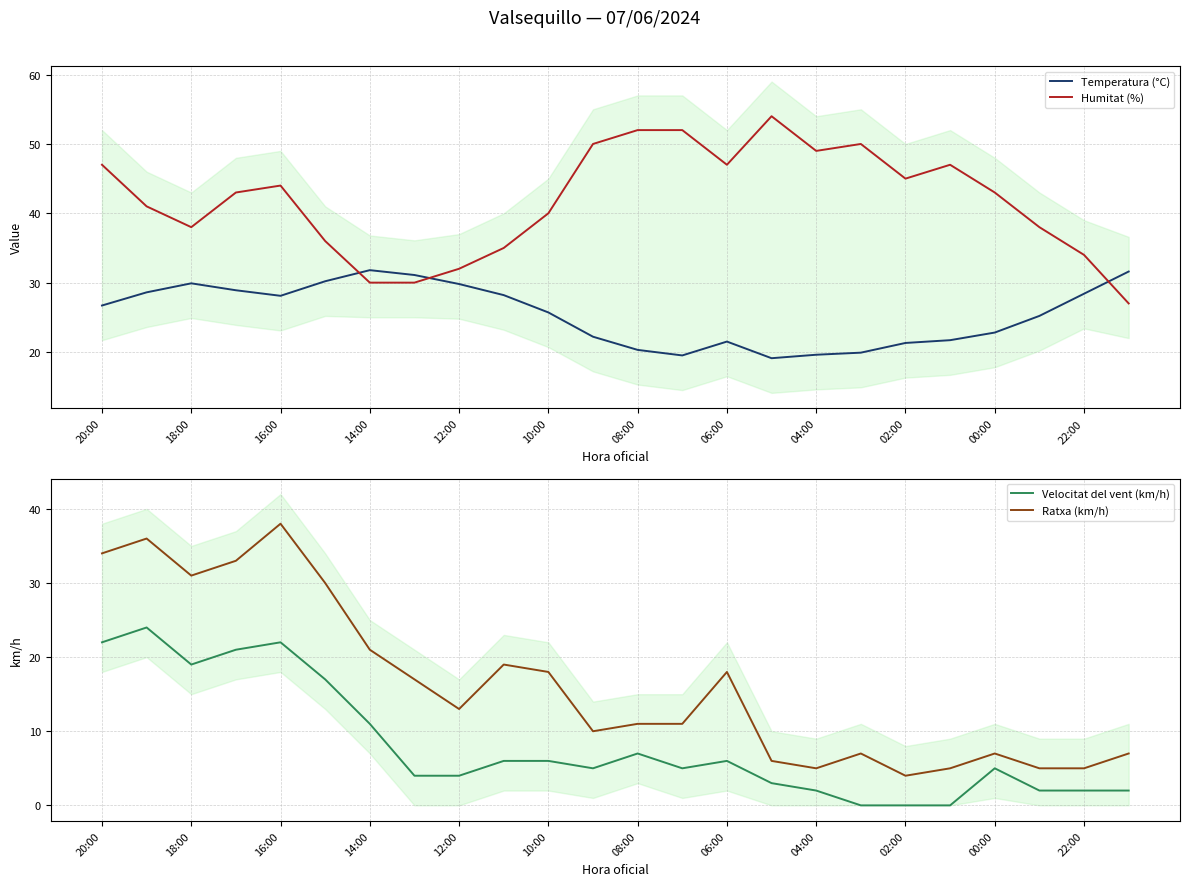

How many values in Velocitat del vent (km/h) are above zero?

21